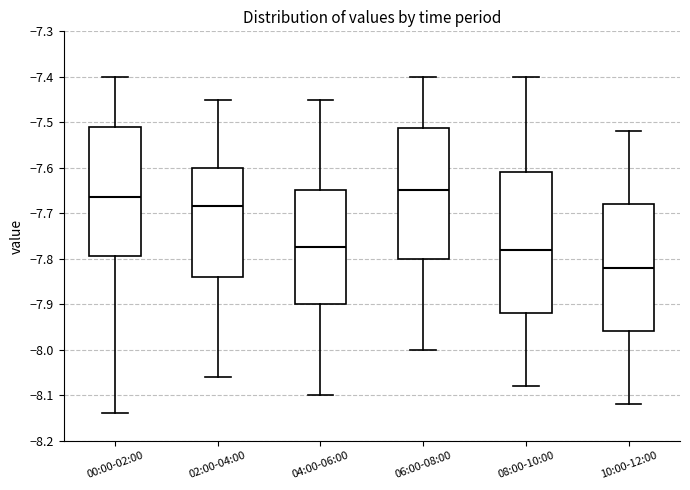

Reading left to right, transcribe this box plot: for each box, give where its median line is, the range the box spans, and where its two whiskers end, as read against the y-axis. The values are not printed on the chart, so give them approximately, as read against the axis.

00:00-02:00: median -7.66, box -7.79 to -7.51, whiskers -8.14 to -7.40
02:00-04:00: median -7.68, box -7.84 to -7.60, whiskers -8.06 to -7.45
04:00-06:00: median -7.77, box -7.90 to -7.65, whiskers -8.10 to -7.45
06:00-08:00: median -7.65, box -7.80 to -7.51, whiskers -8.00 to -7.40
08:00-10:00: median -7.78, box -7.92 to -7.61, whiskers -8.08 to -7.40
10:00-12:00: median -7.82, box -7.96 to -7.68, whiskers -8.12 to -7.52